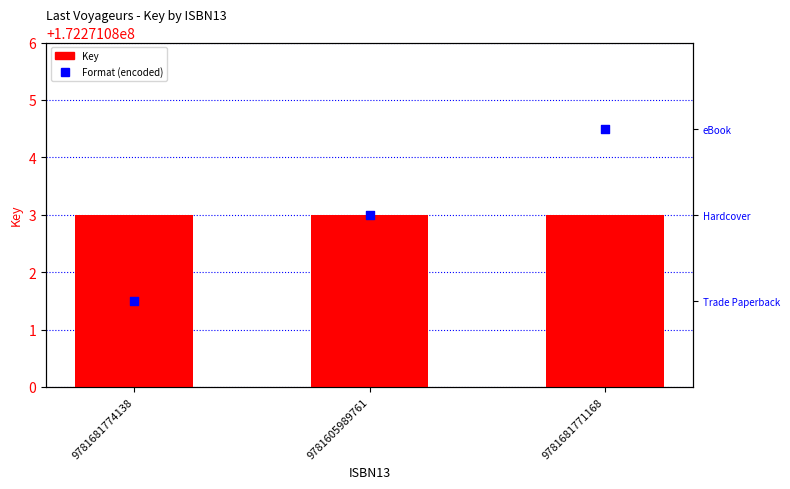

Is the value of Key at 9781605989761 greater than the value of Format (encoded) at 9781681774138?

Yes